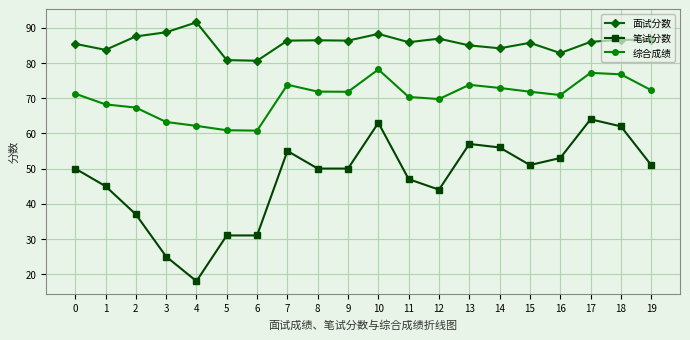

The 综合成绩 series shows 91.4 at 3. True or false?

False